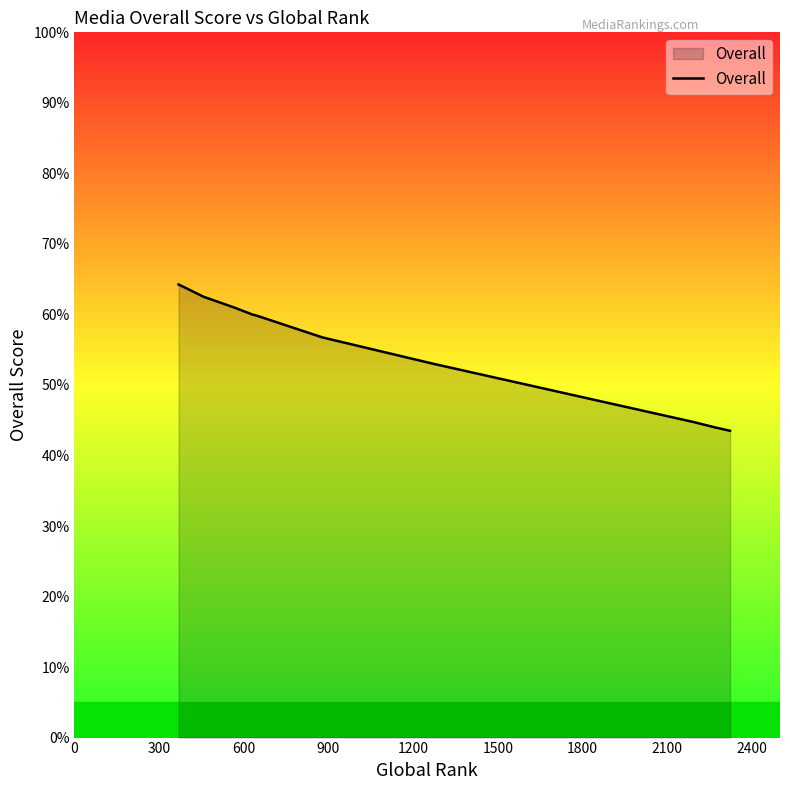

How many series are shown in this chart?

1